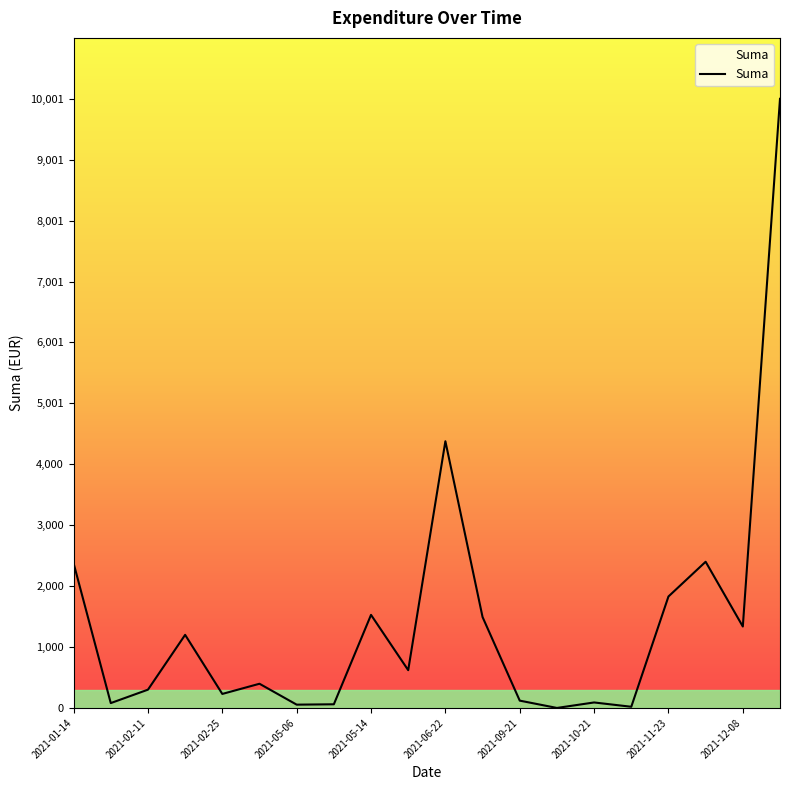

What is the maximum value shown in the chart?

10001.2